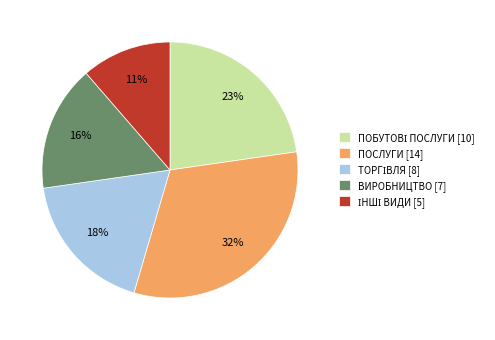

To the nearest percent, what is the average slice percentage?

20%